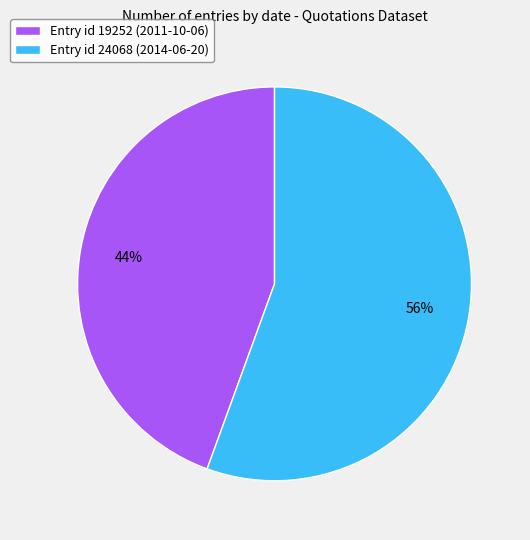

Which category has the smallest portion of the pie?

Entry id 19252 (2011-10-06)